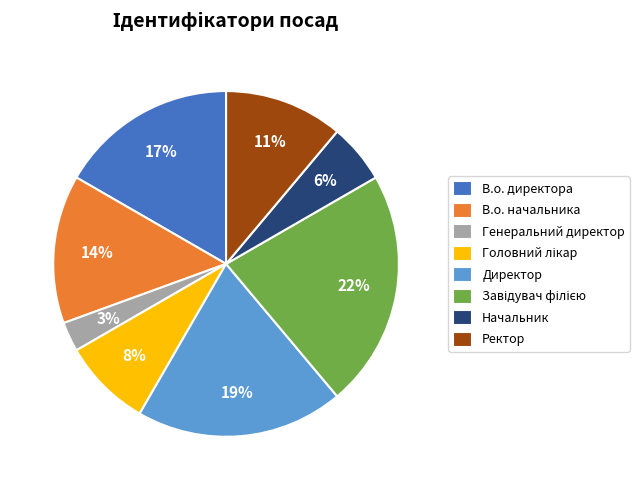

To the nearest percent, what is the difference between the largest and smallest slice percentages?

19%